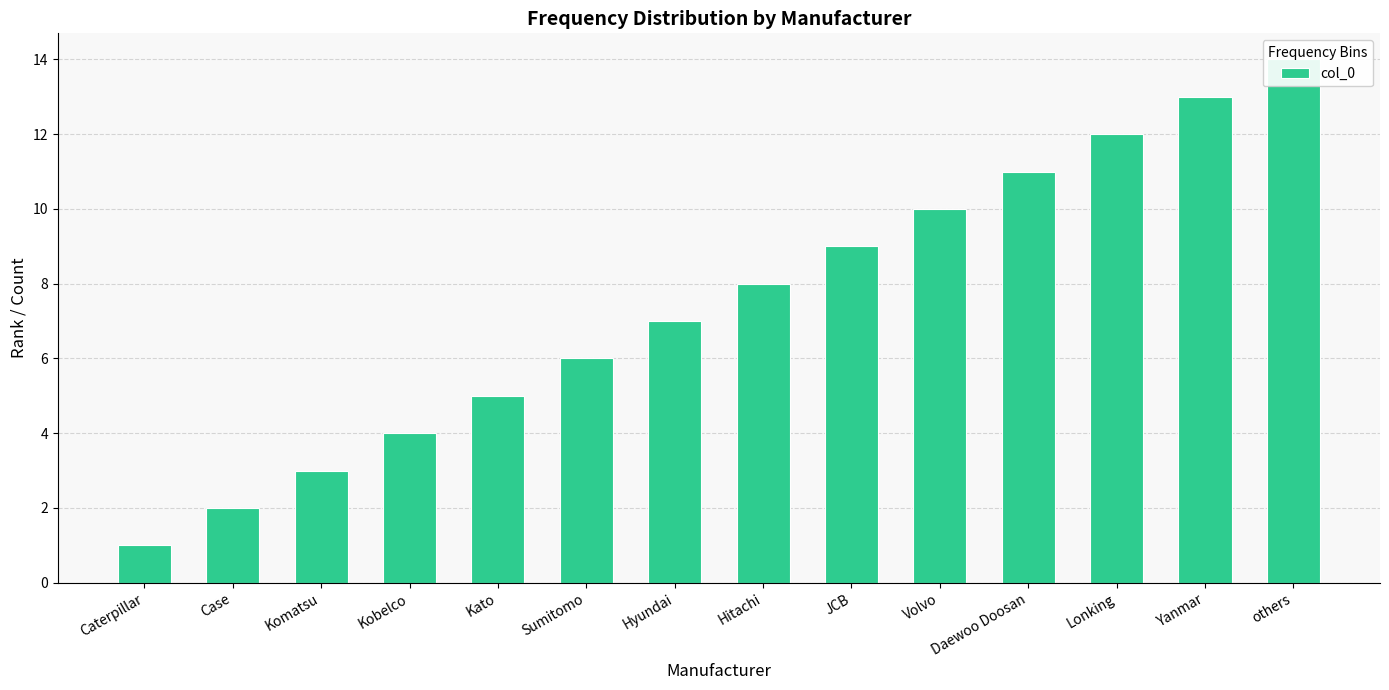

Which has a higher value, Sumitomo or Komatsu?

Sumitomo